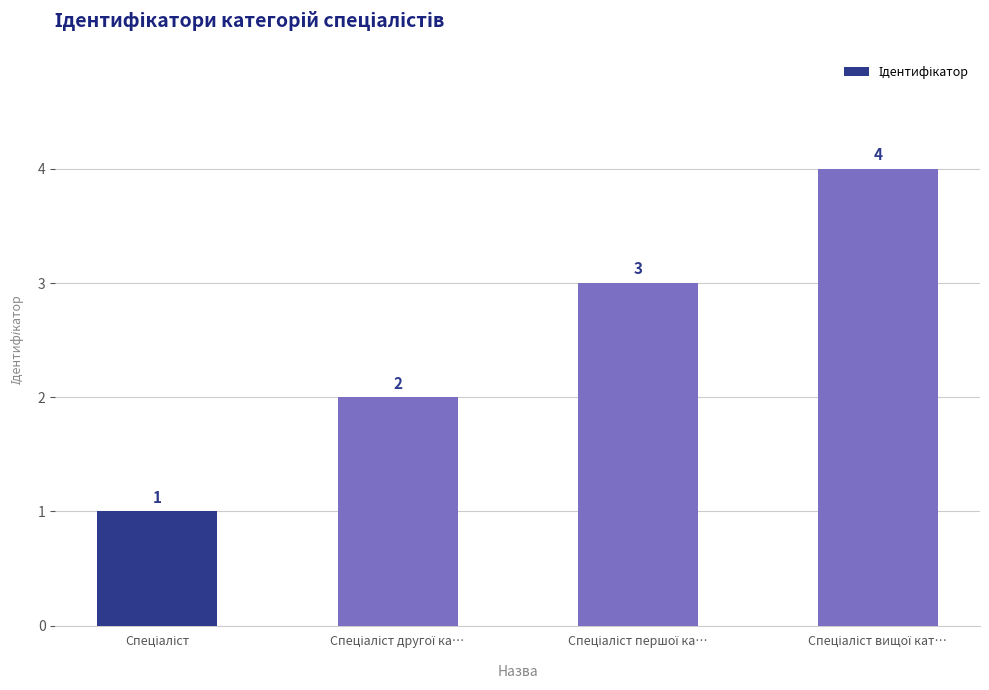

How many data points does each series have?

4